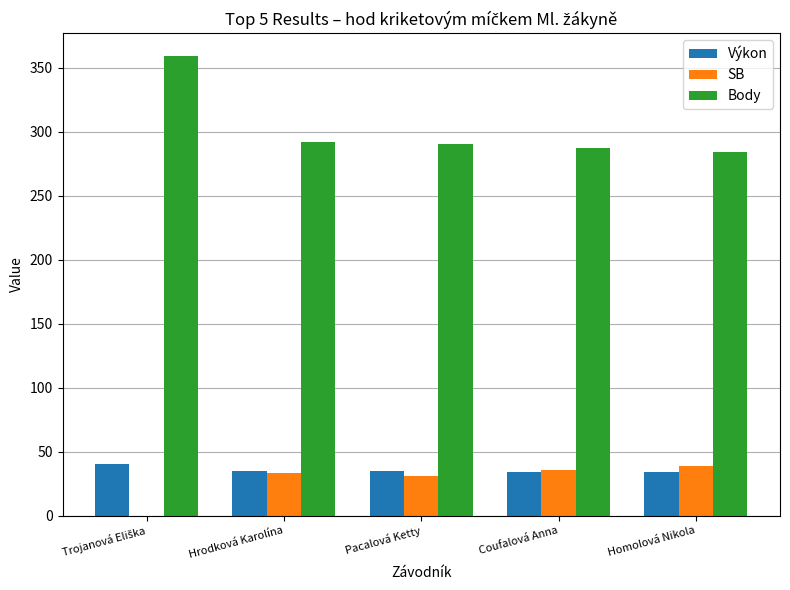

Where is SB nearest to the value 19?

Pacalová Ketty